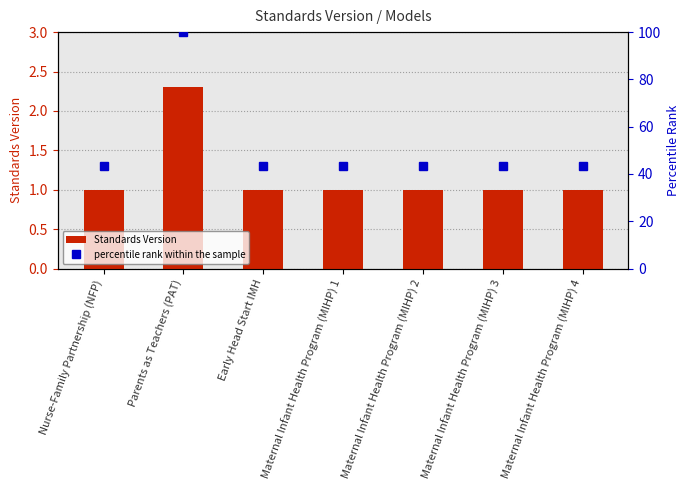

The percentile rank within the sample series shows 43.5 at Maternal Infant Health Program (MIHP) 4. True or false?

True